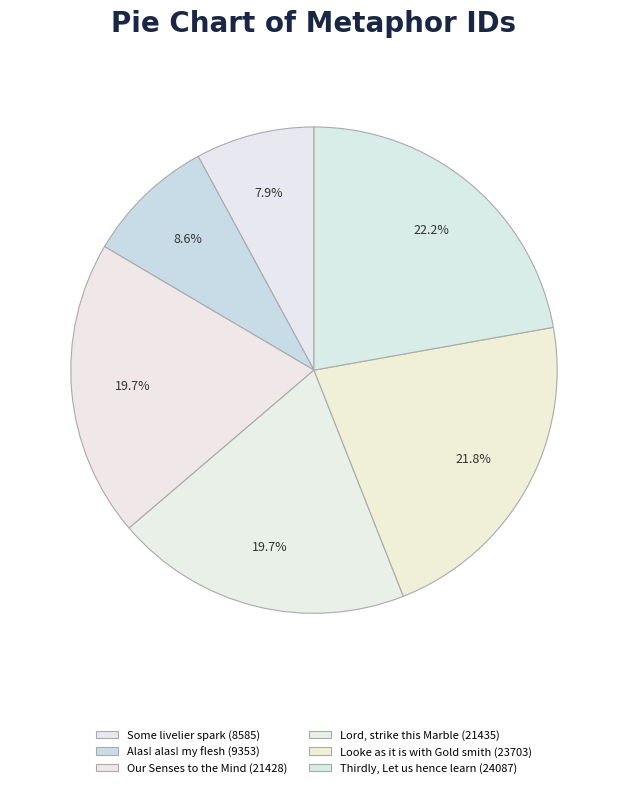

How many slices are in this pie chart?

6